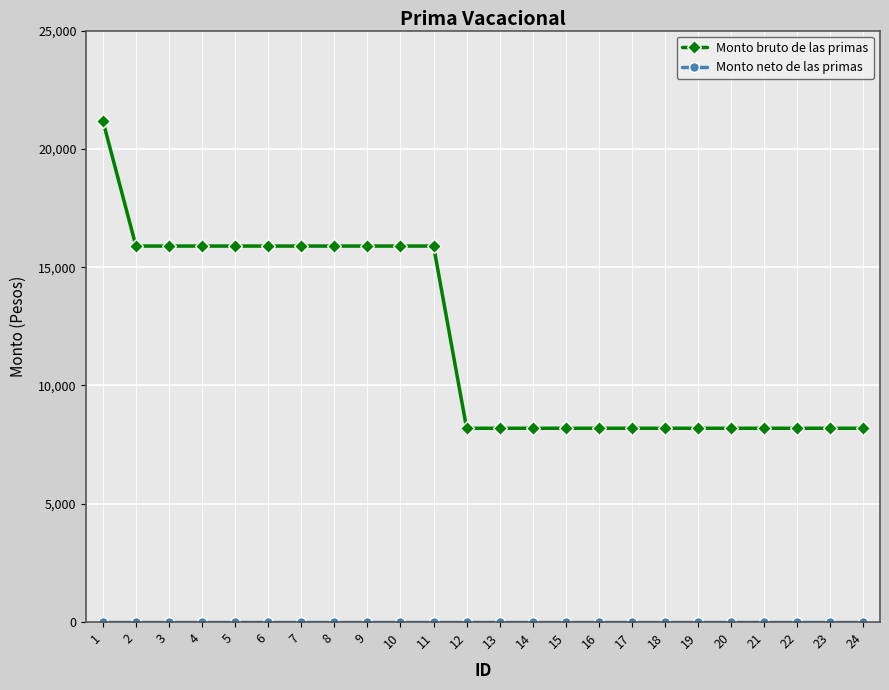

What is the difference between the second highest and minimum values in the Monto bruto de las primas series?

7701